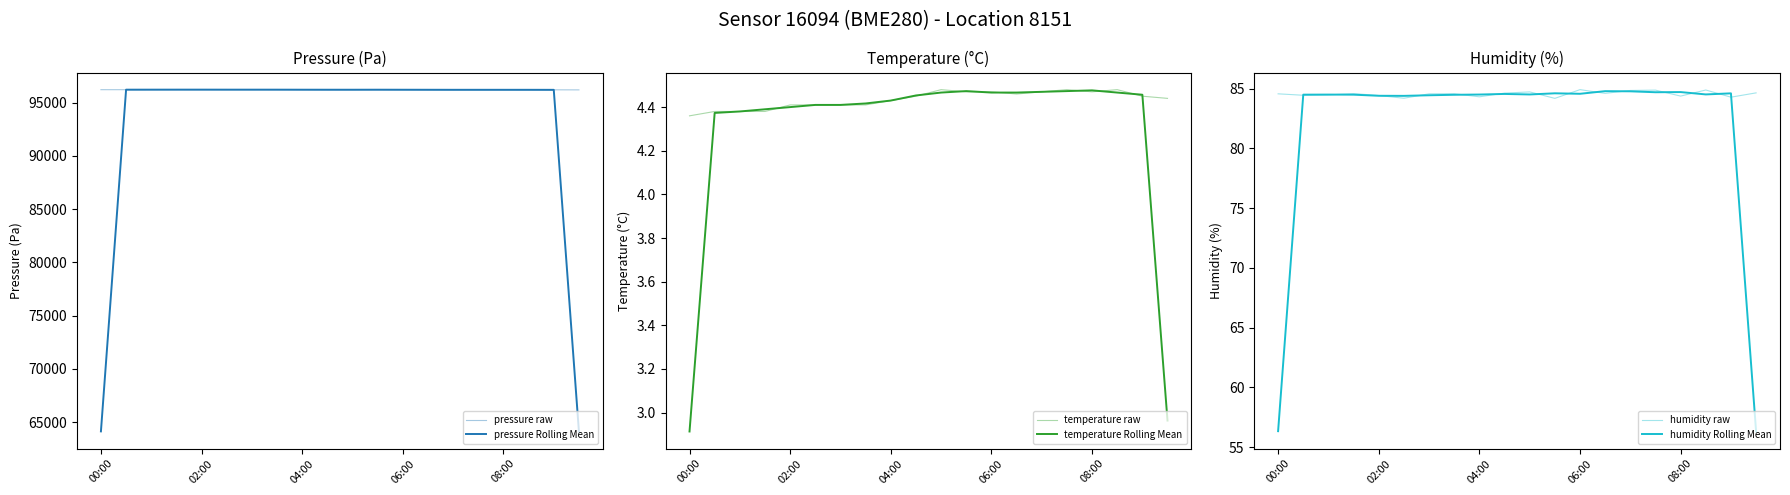

Reading left to right, list all the values displayed in this chart.

pressure raw: 96214.0	96212.0	96217.3	96218.1	96217.0	96217.8	96212.6	96217.8	96215.1	96202.7	96212.9	96212.1	96212.1	96202.6	96204.2	96202.4	96204.2	96203.2	96200.9	96195.8
pressure Rolling Mean: 64142.0	96214.4	96215.8	96217.5	96217.7	96215.8	96216.1	96215.2	96211.9	96210.2	96209.2	96212.3	96208.9	96206.3	96203.1	96203.6	96203.3	96202.8	96200.0	64132.2
temperature raw: 4.4	4.4	4.4	4.4	4.4	4.4	4.4	4.4	4.4	4.5	4.5	4.5	4.5	4.5	4.5	4.5	4.5	4.5	4.5	4.4
temperature Rolling Mean: 2.9	4.4	4.4	4.4	4.4	4.4	4.4	4.4	4.4	4.5	4.5	4.5	4.5	4.5	4.5	4.5	4.5	4.5	4.5	3.0
humidity raw: 84.6	84.5	84.5	84.6	84.4	84.2	84.6	84.6	84.3	84.6	84.7	84.2	84.9	84.6	84.8	84.9	84.4	84.9	84.3	84.7
humidity Rolling Mean: 56.3	84.5	84.5	84.5	84.4	84.4	84.4	84.5	84.5	84.6	84.5	84.6	84.6	84.8	84.8	84.7	84.7	84.5	84.6	56.3